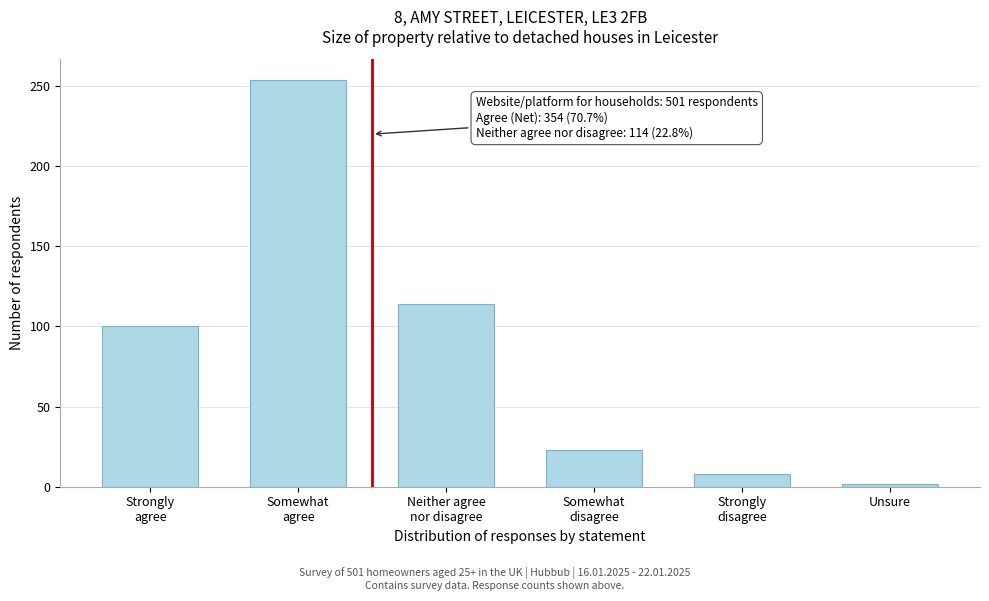

Reading left to right, list all the values displayed in this chart.

100	254	114	23	8	2